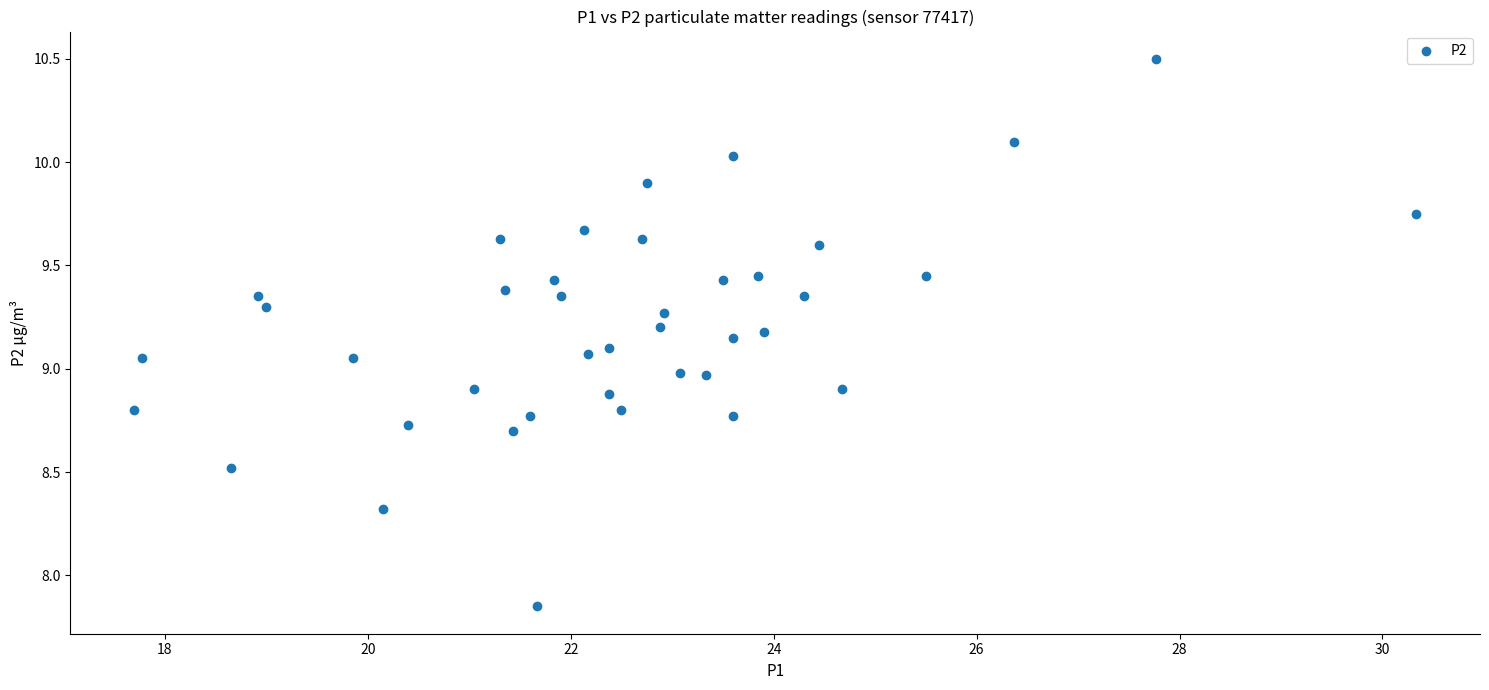

What is the range of X values (max minus min)?

12.6